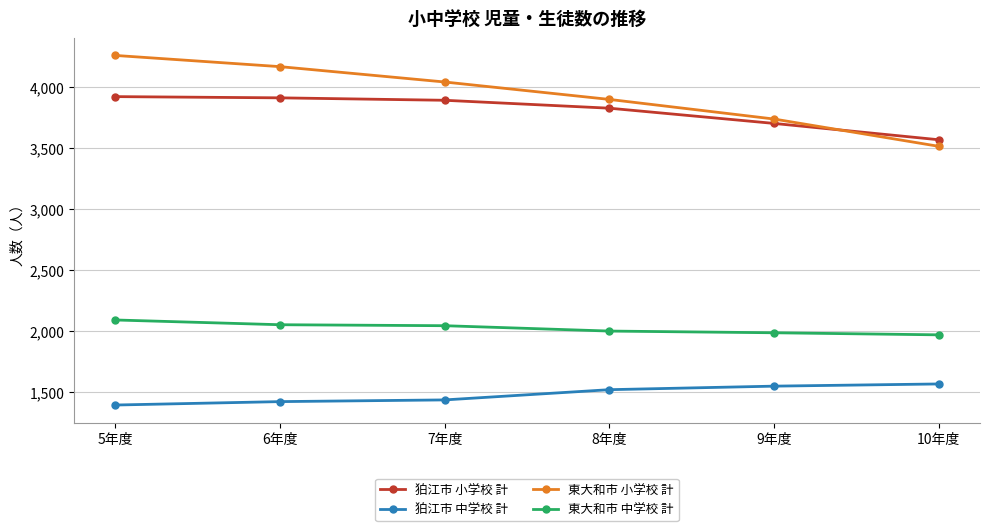

True or false: 狛江市 中学校 計 has a value of 1393 at 5年度.

True